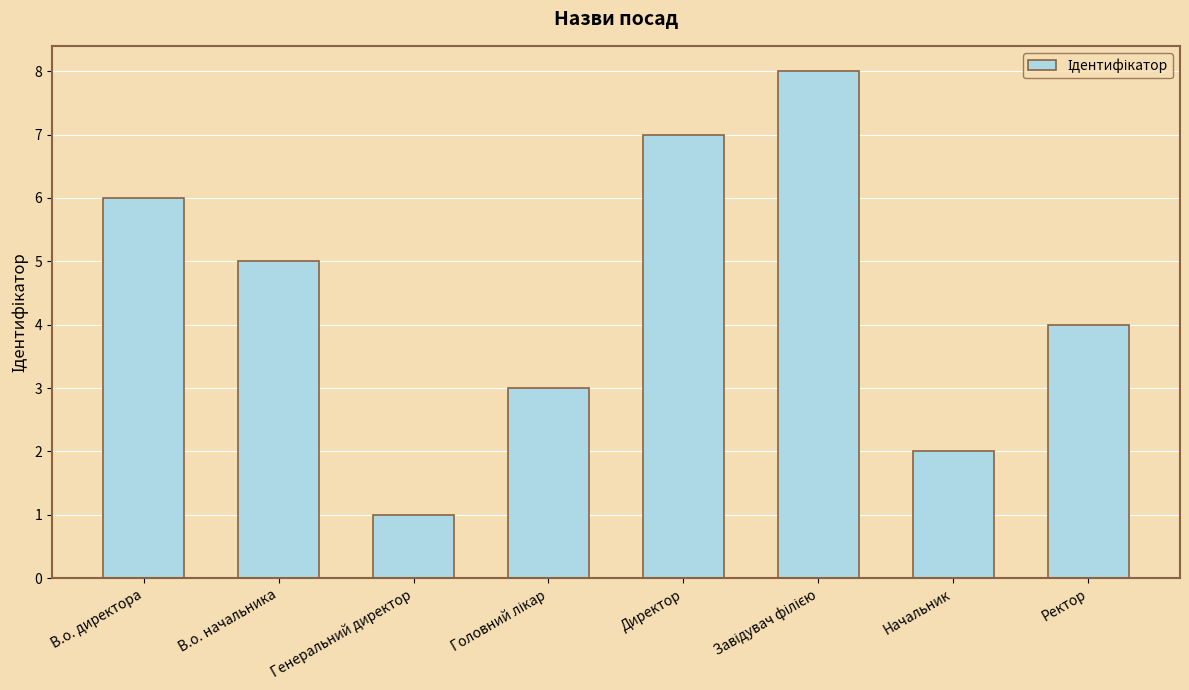

What is the greatest value displayed?

8